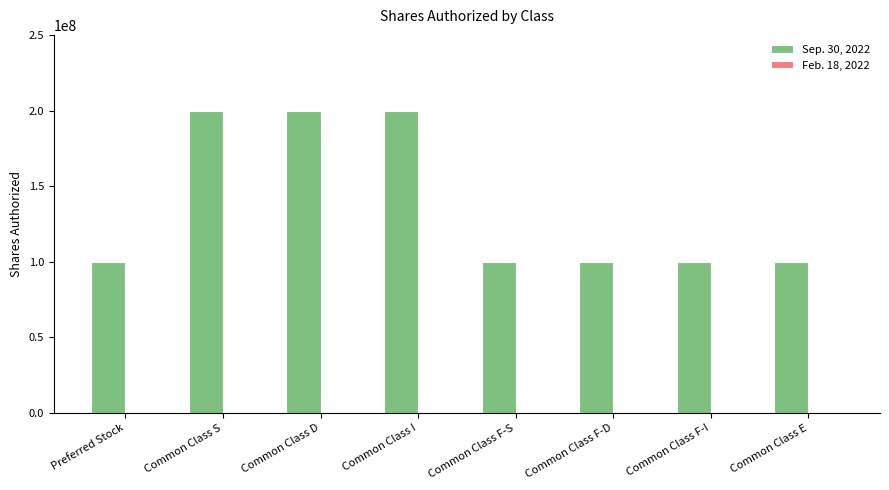

Which series has the largest total across all categories?

Sep. 30, 2022